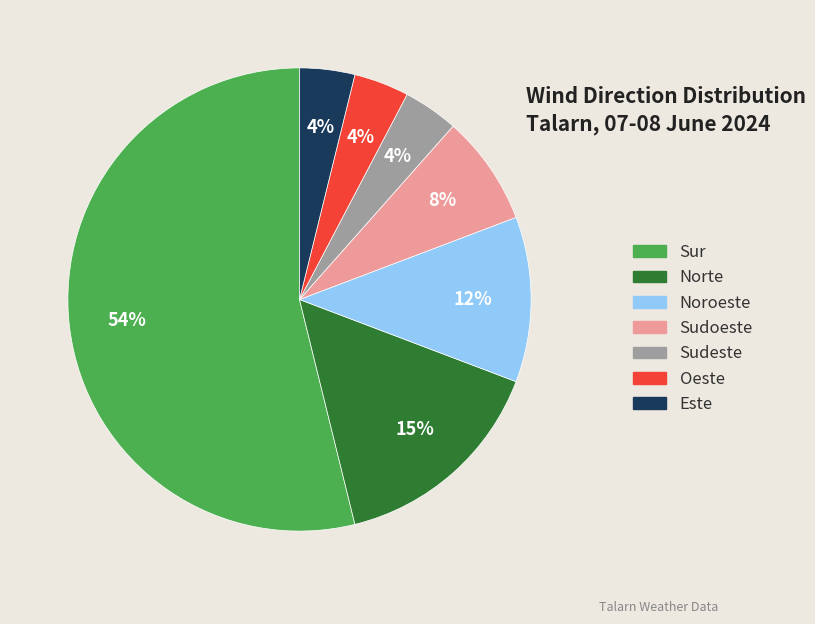

Does any single category account for the majority?

Yes